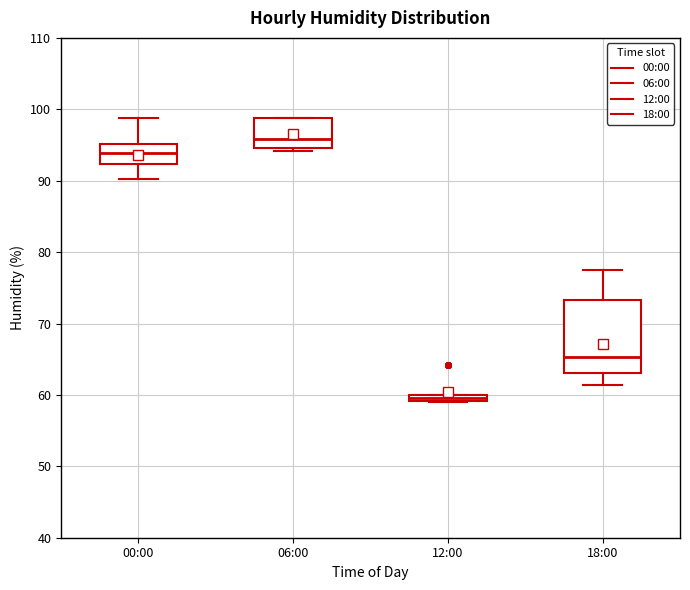

Where is the upper edge of the box for 00:00 on the y-axis? The values are not printed on the chart, so give them approximately, as read against the axis.

95